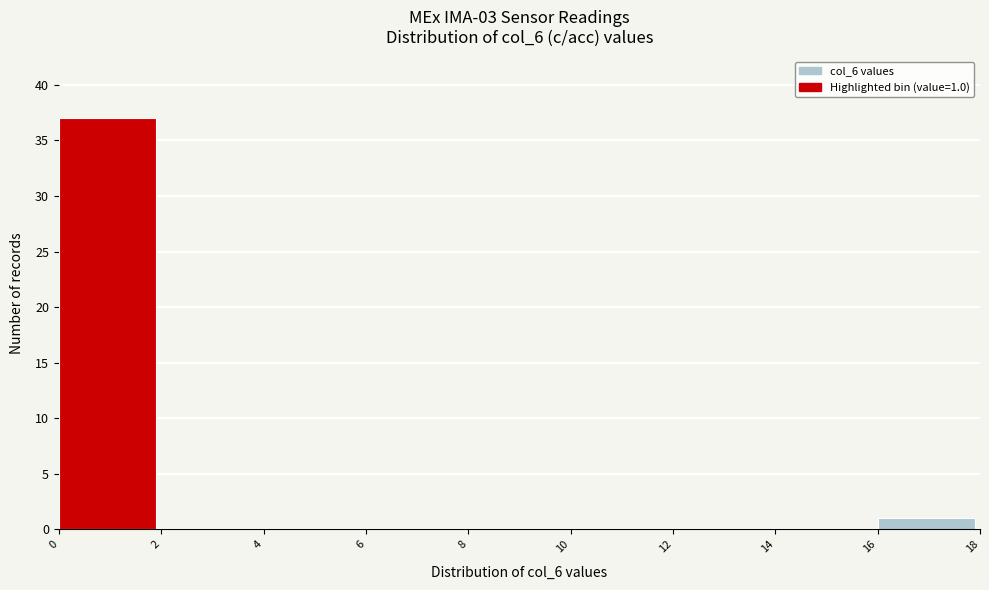

Which range on the x-axis has the tallest bar?

0 to 2